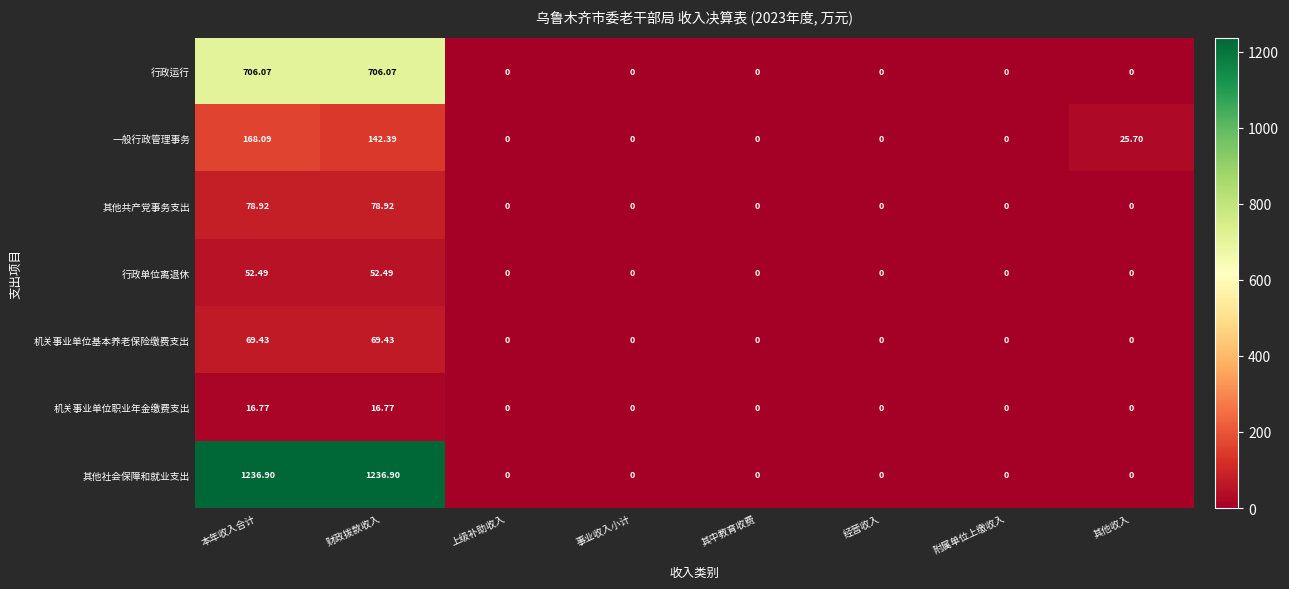

Between 上级补助收入 and 其他收入, which series saw the biggest shift?

一般行政管理事务